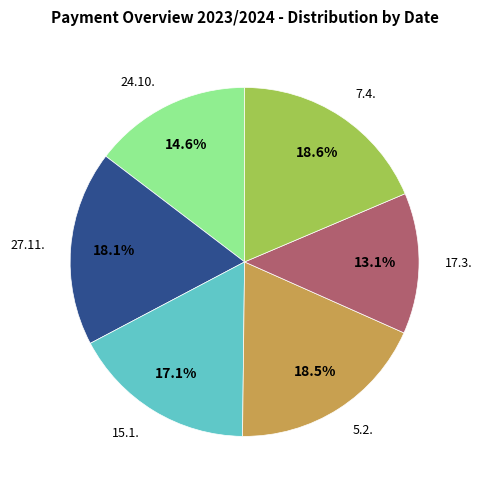

Is there any slice that represents more than half of the pie?

No